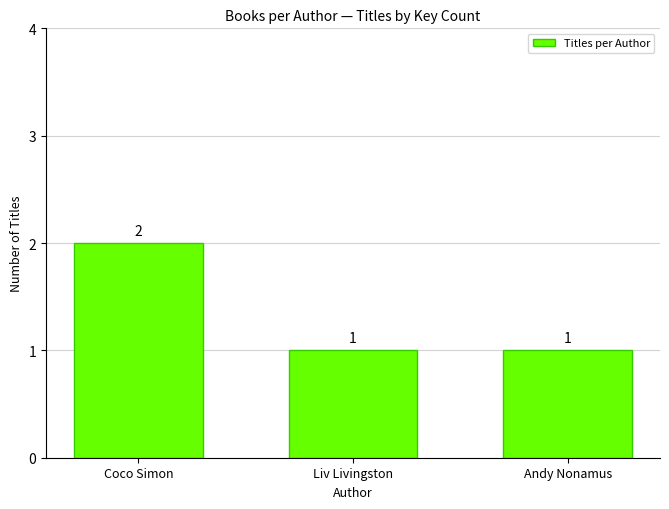

What position from the right is Liv Livingston?

2